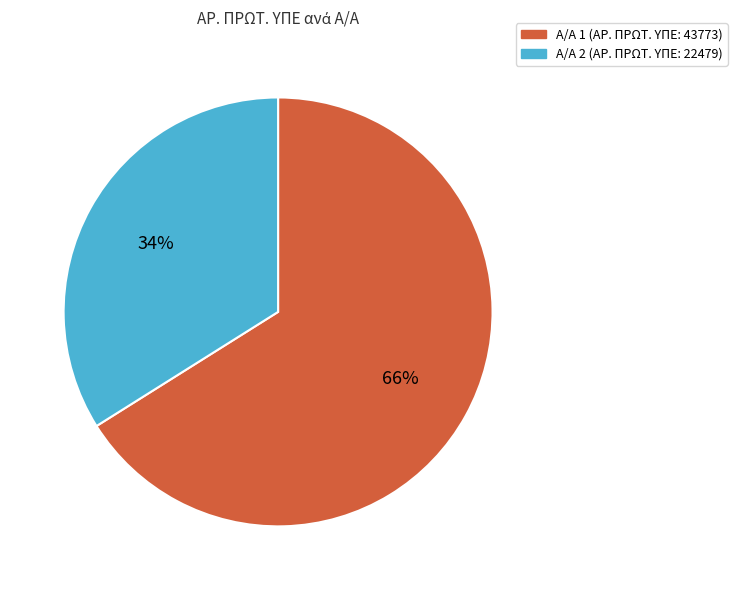

The Α/Α 1 (ΑΡ. ΠΡΩΤ. ΥΠΕ: 43773) slice represents 76% of the pie. True or false?

False